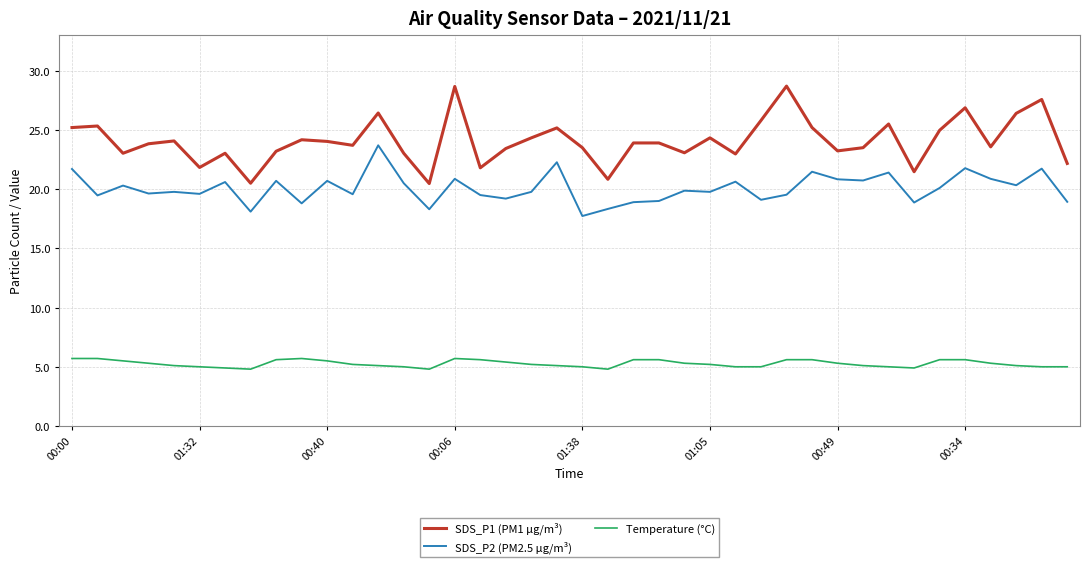

Rank the series by their average value, from highest to lowest.

SDS_P1 (PM1 µg/m³), SDS_P2 (PM2.5 µg/m³), Temperature (°C)